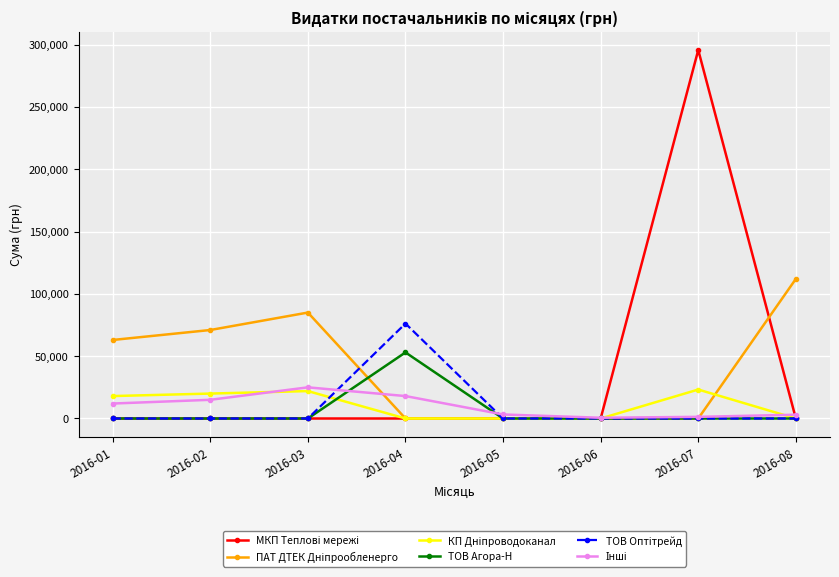

Does the chart display data point markers on the line(s)?

Yes